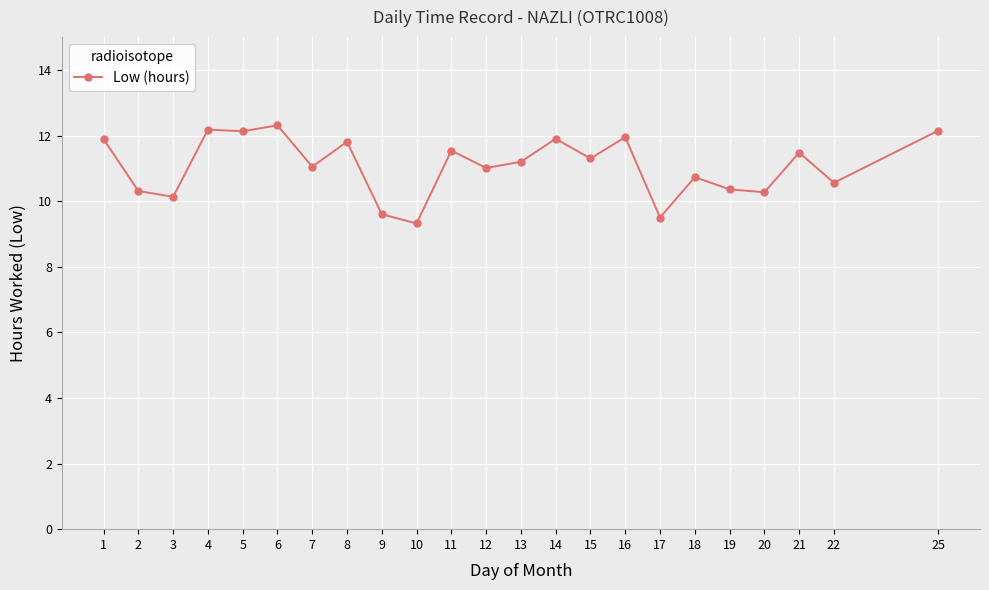

True or false: there are more than 0 points higher than both neighbors.

True